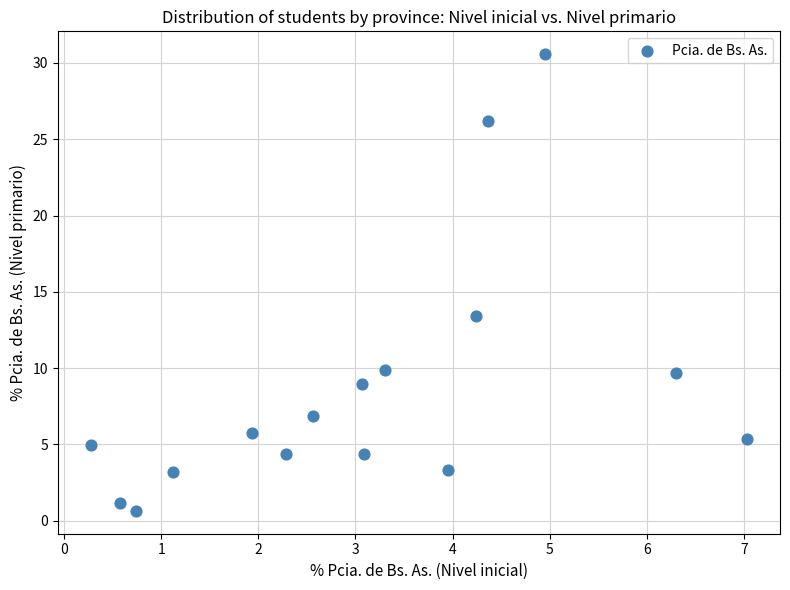

What Y value in the scatter plot is closest to 15?

13.4